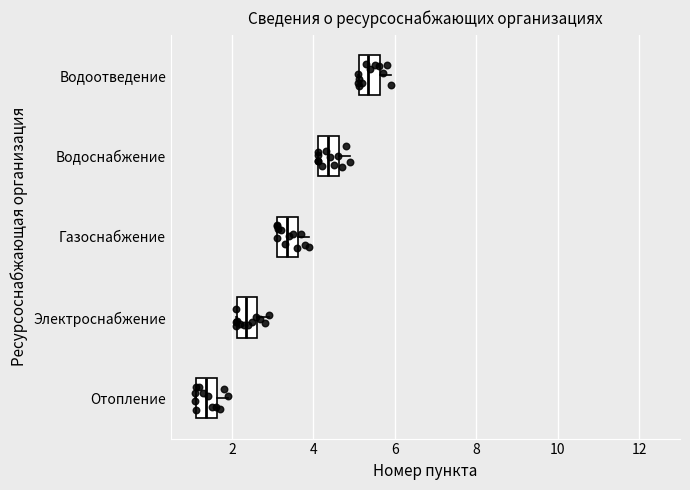

Which box's median line is the furthest to the left?

Отопление